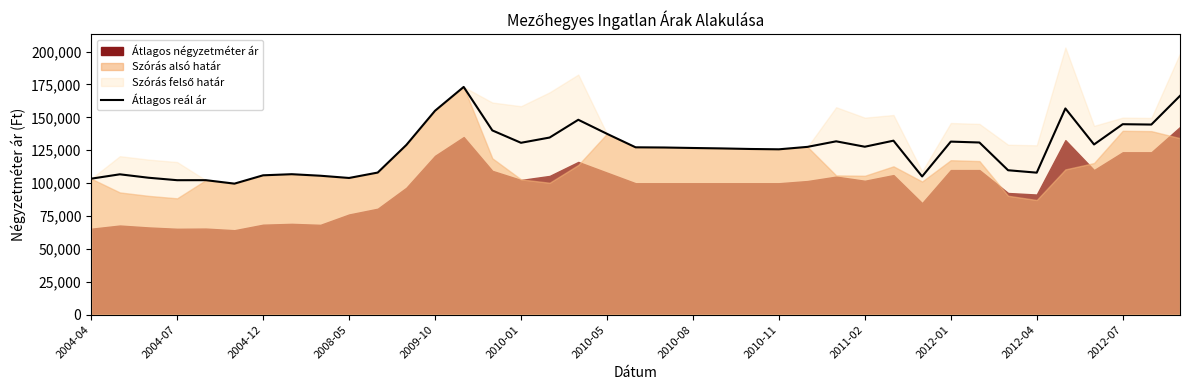

The value of Átlagos reál ár at 2009-10 is 154998. True or false?

True